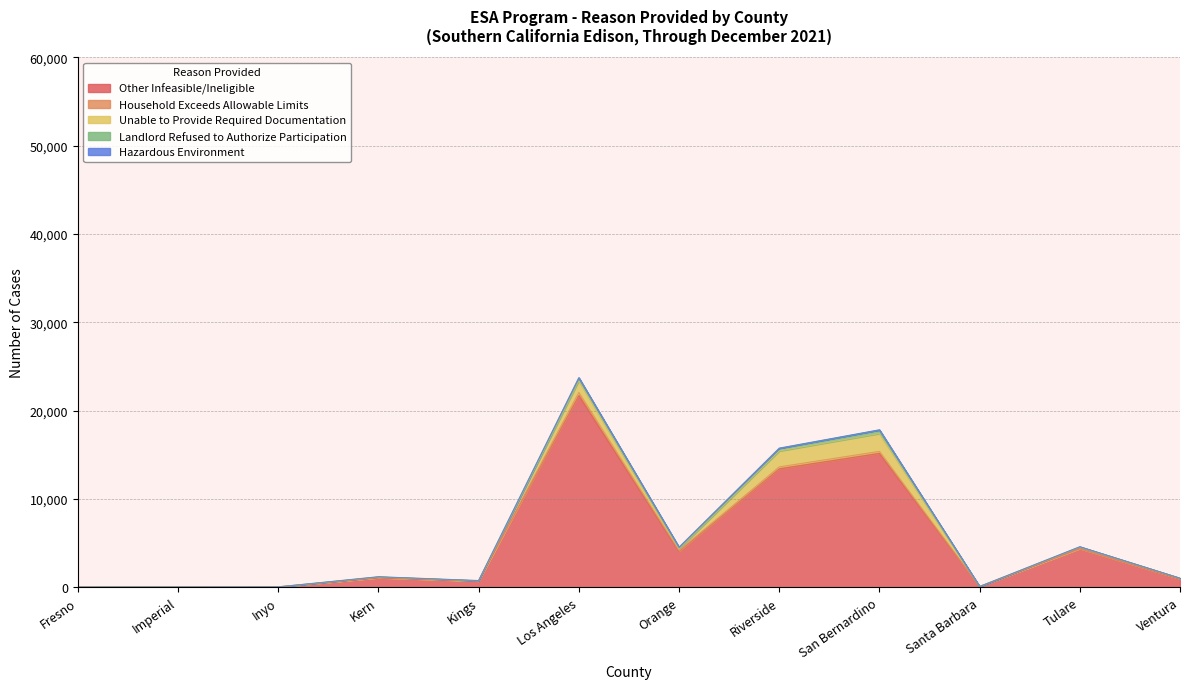

True or false: Hazardous Environment and Other Infeasible/Ineligible cross at least once.

False